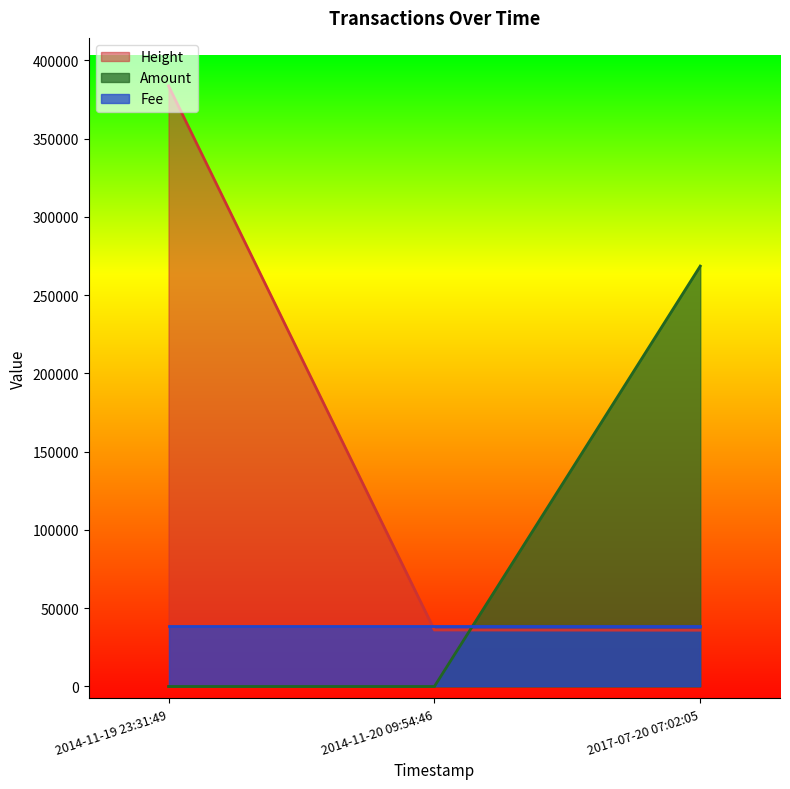

What is the average value of the Height series?

151913.0